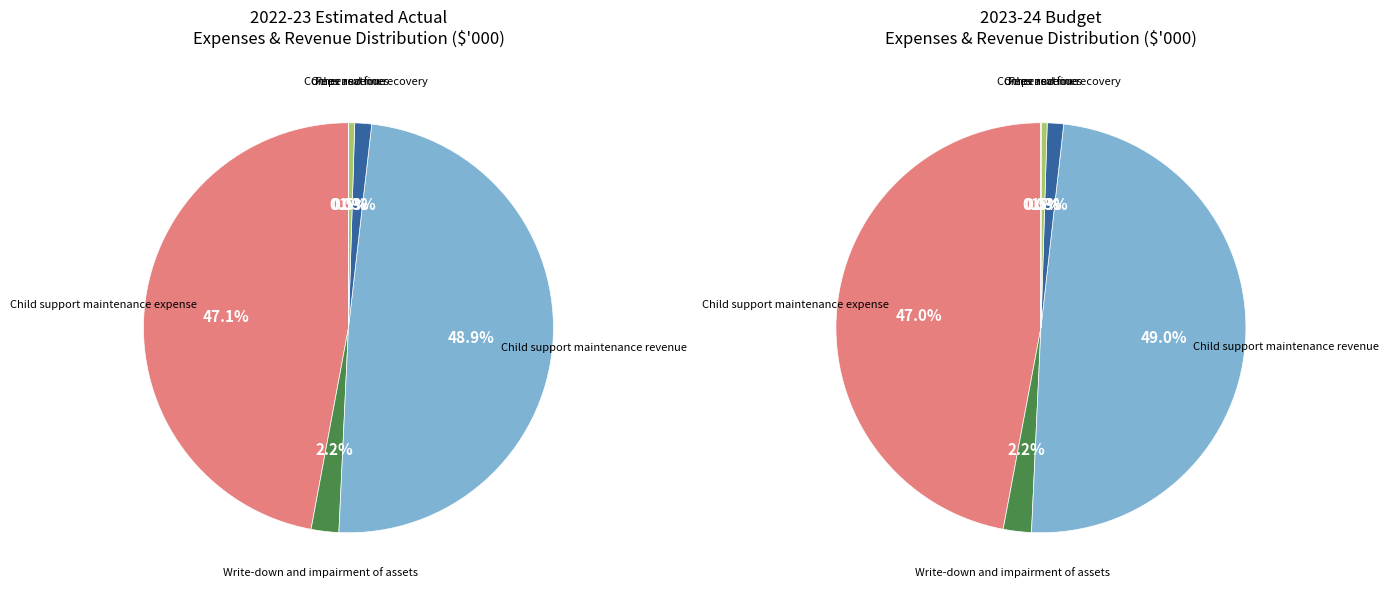

Is it true that Fees and fines is 0% of the pie?

True